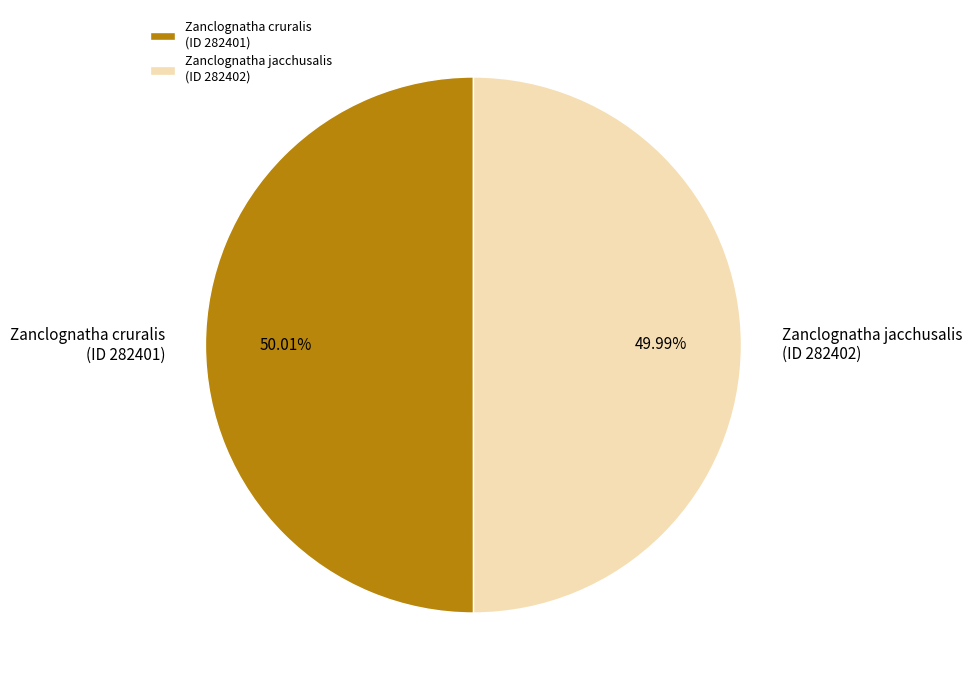

Is the sum of Zanclognatha cruralis (ID 282401) and Zanclognatha jacchusalis (ID 282402) greater than half?

Yes